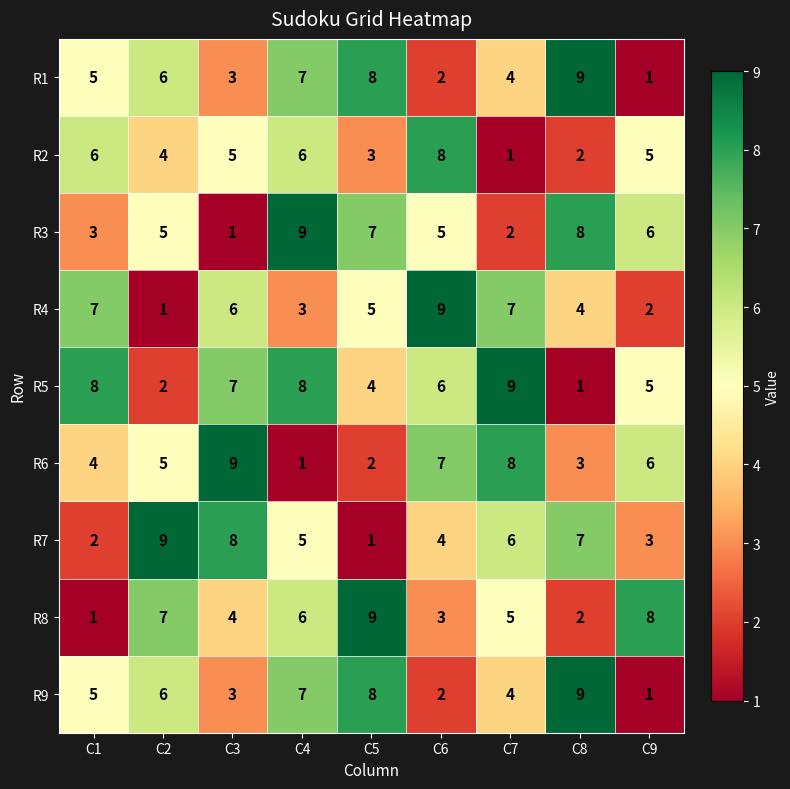

What is the maximum value shown in the chart?

9